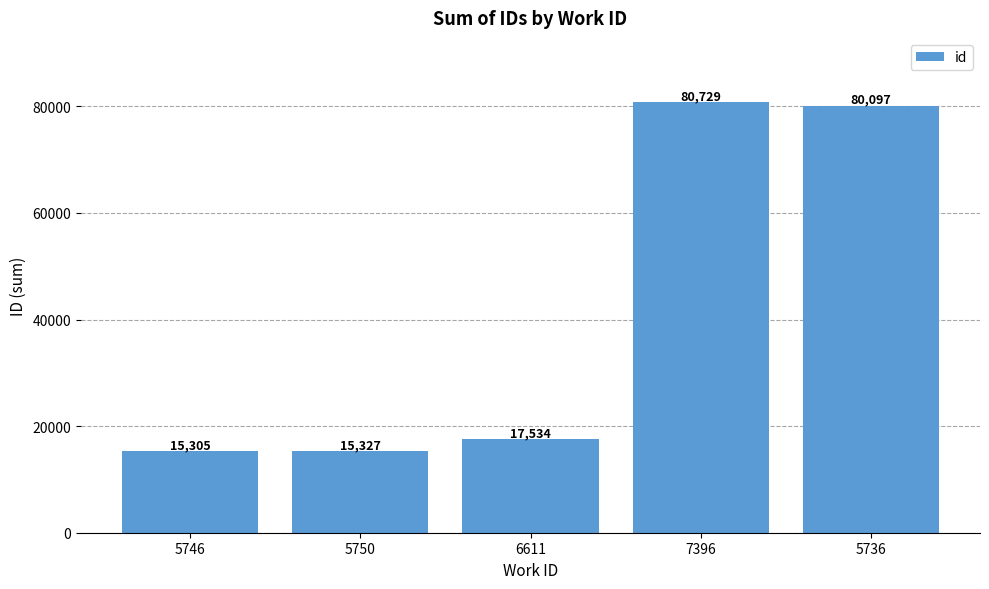

What is the smallest value displayed?

15305